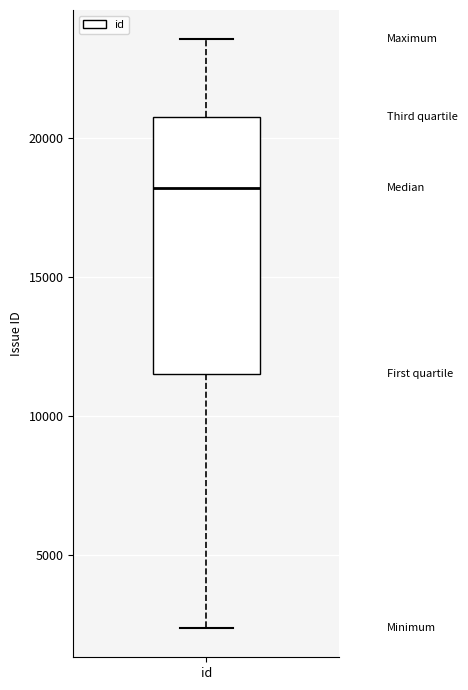

Where does the median line of the box for id sit on the y-axis? The values are not printed on the chart, so give them approximately, as read against the axis.

18000